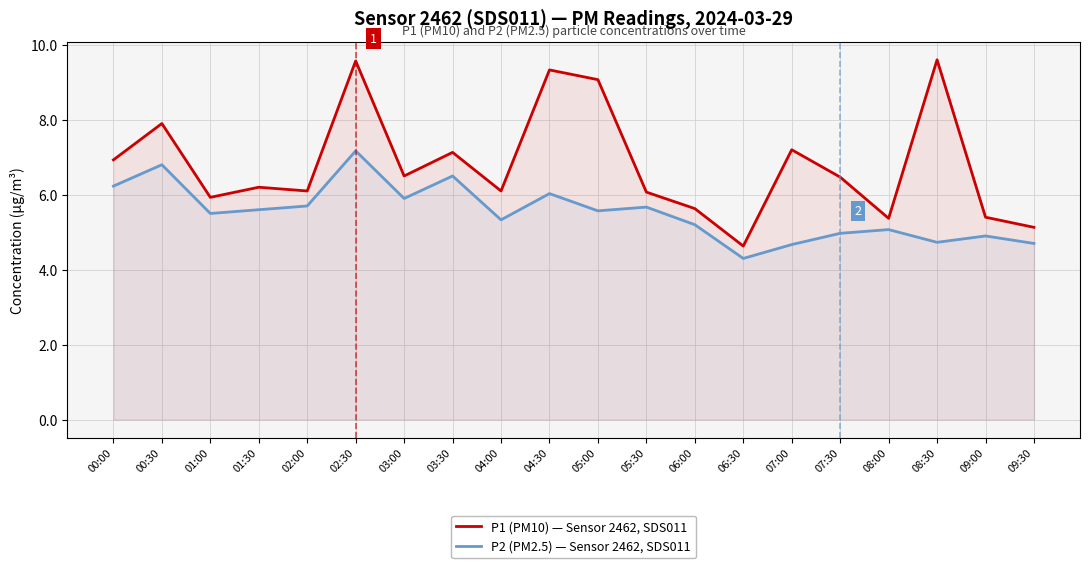

What is the value of the P1 (PM10) — Sensor 2462, SDS011 point at the 4th from the left?

6.2